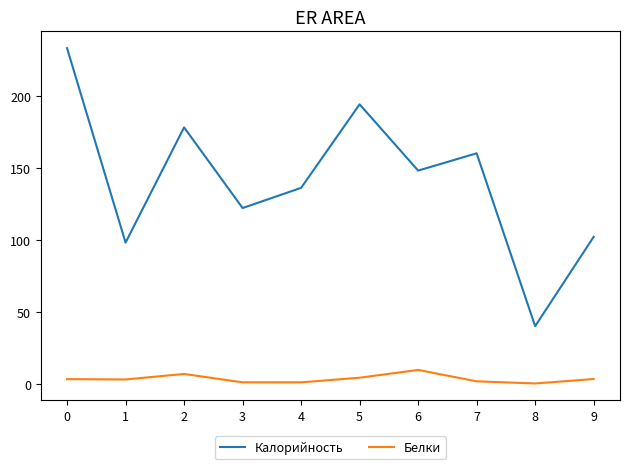

True or false: Белки and Калорийность cross at least once.

False